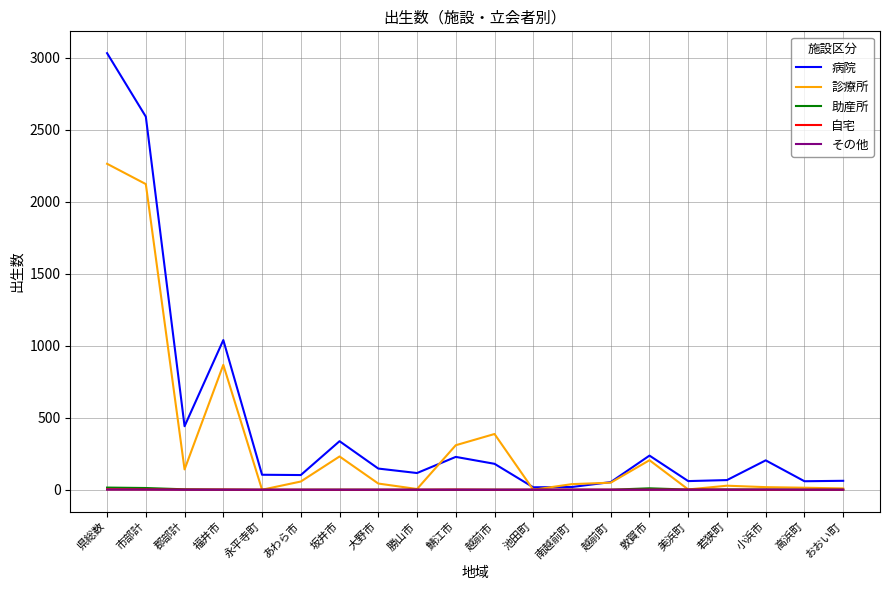

At which category is the sum across all series the highest?

県総数